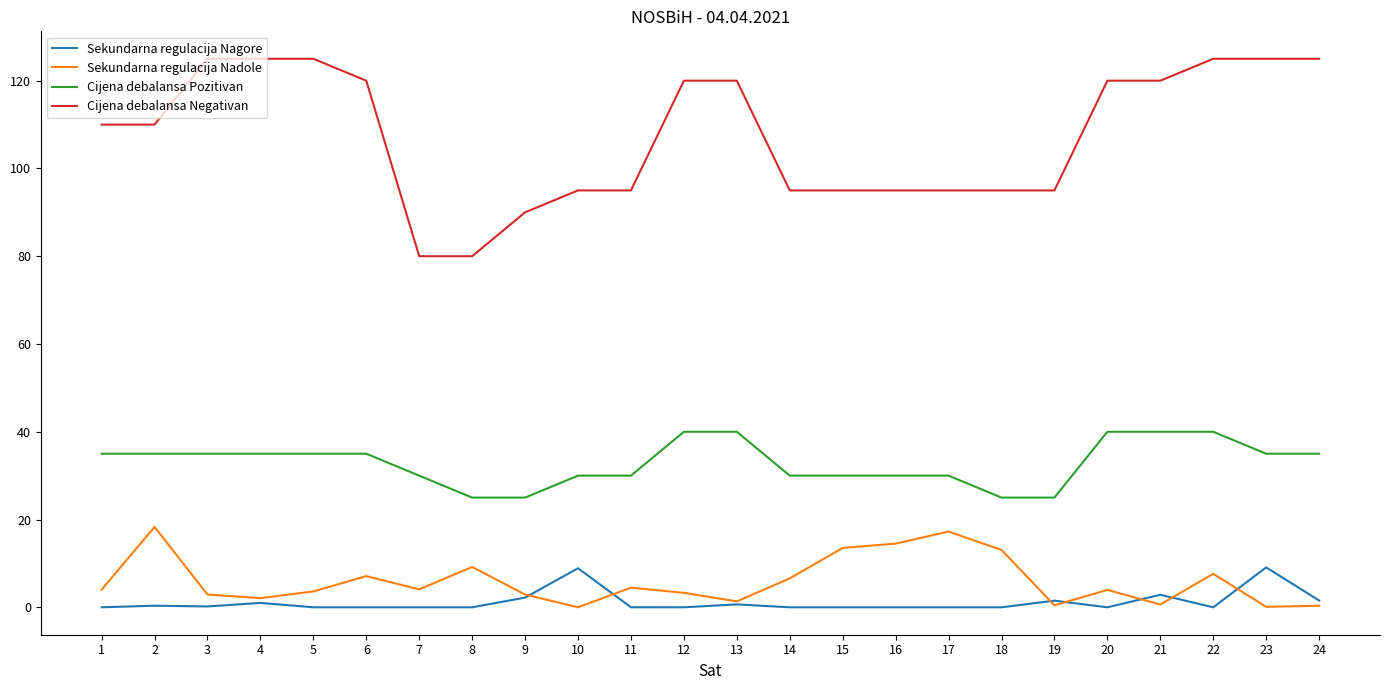

Count the number of data series in this chart.

4